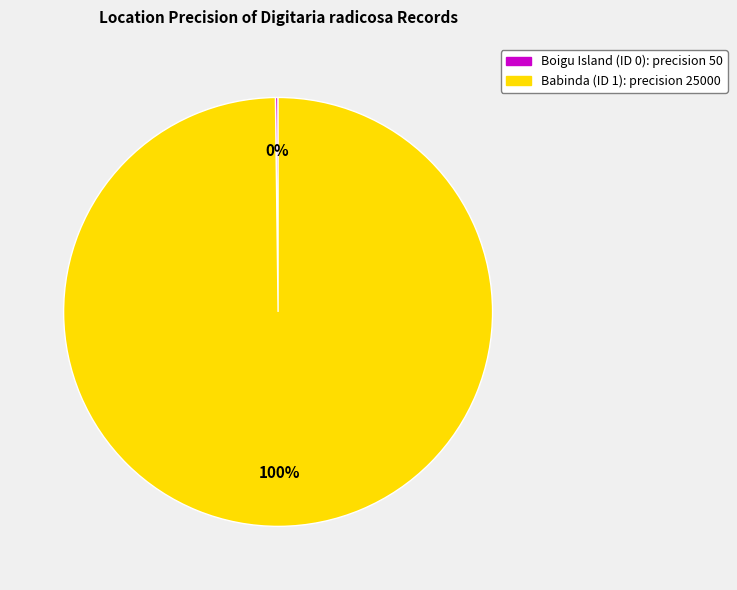

To the nearest percent, what portion does Babinda (ID 1): precision 25000 represent?

100%